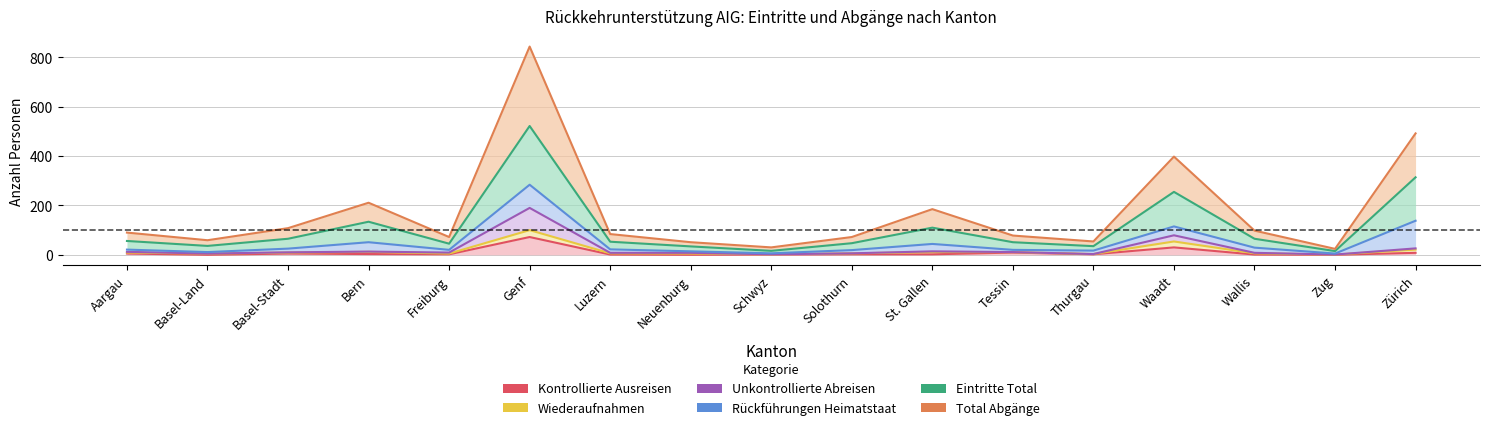

Which series has the widest spread of values?

Total Abgänge